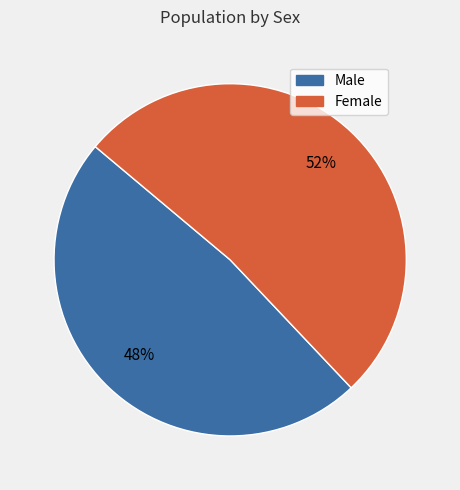

Is there any slice that represents more than half of the pie?

Yes